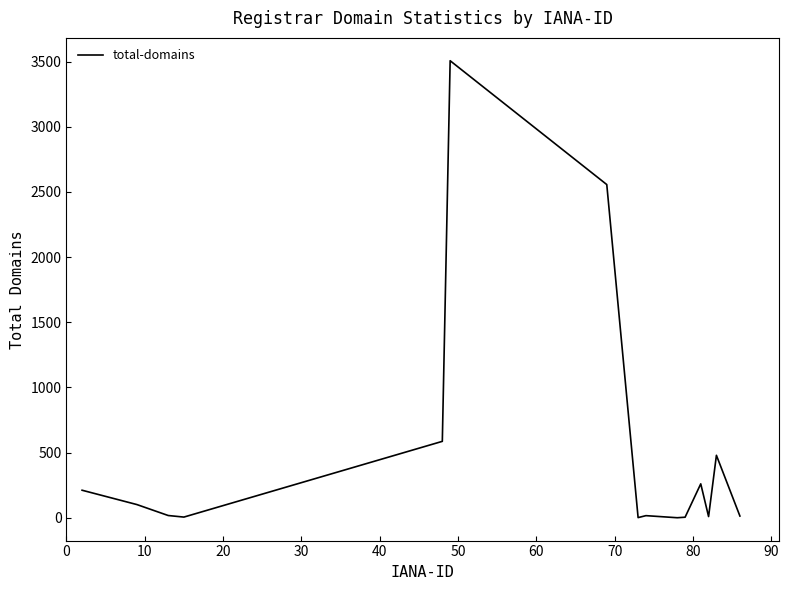

Is this an area chart (filled region under the line)?

No